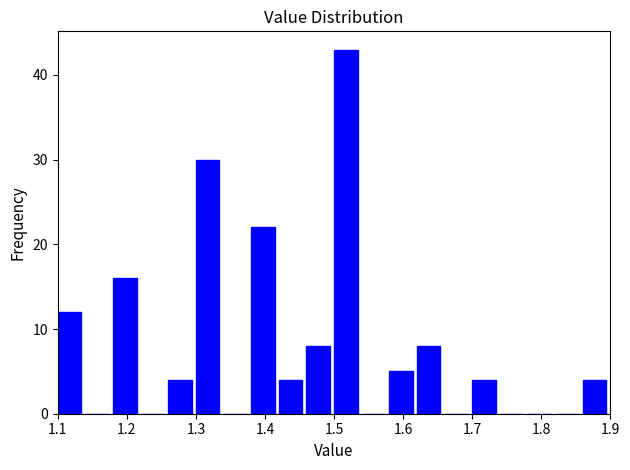

Over which range of the x-axis is the bar tallest?

1.50 to 1.54